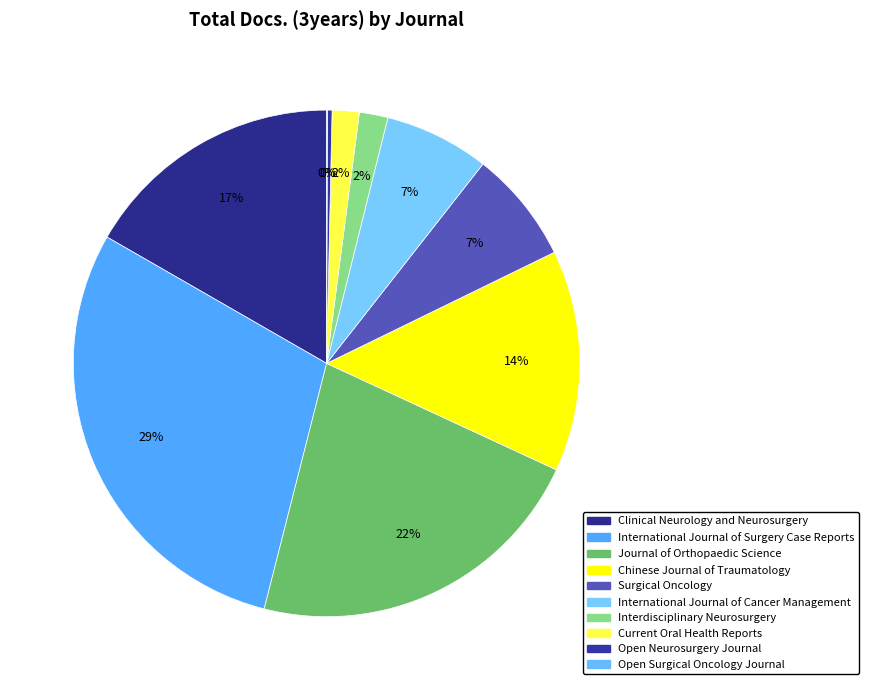

How many segments does this pie chart have?

10